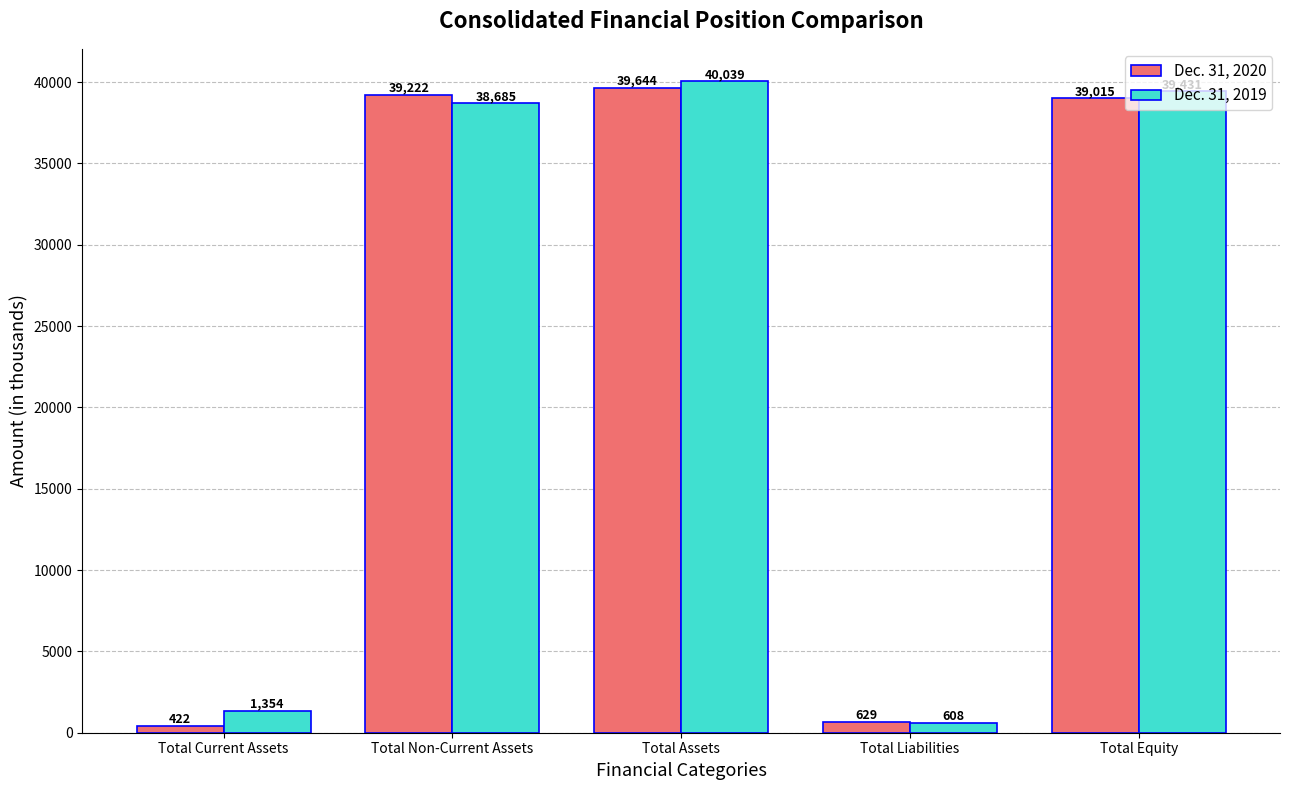

At which label is Dec. 31, 2020 closest to 20033?

Total Equity